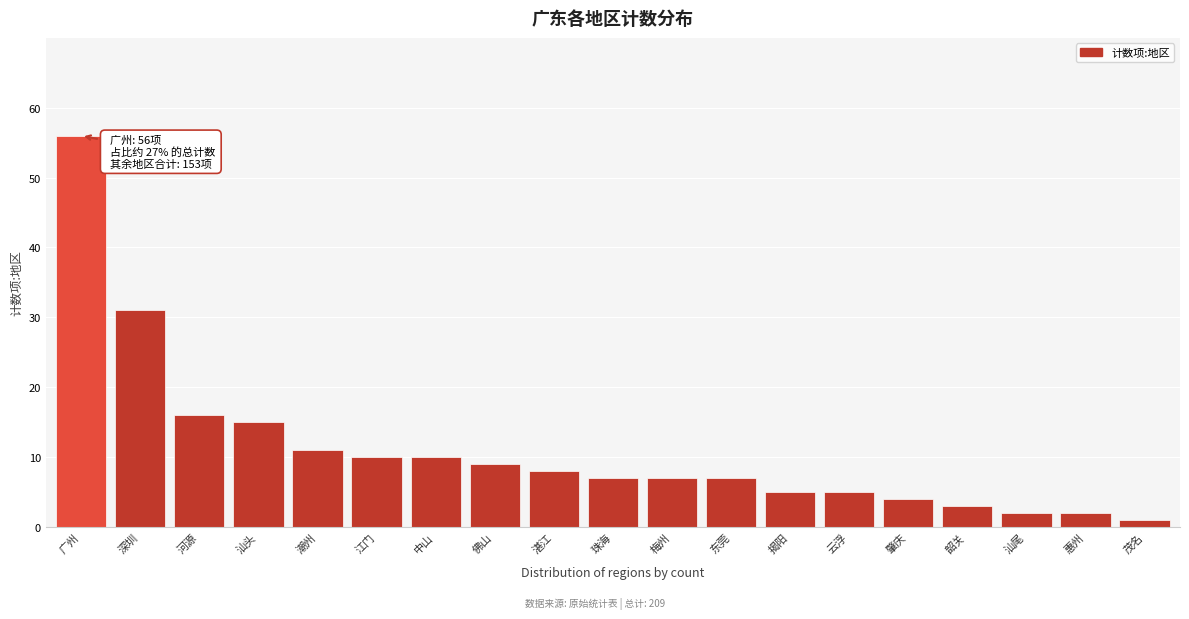

Reading left to right, list all the values displayed in this chart.

56	31	16	15	11	10	10	9	8	7	7	7	5	5	4	3	2	2	1